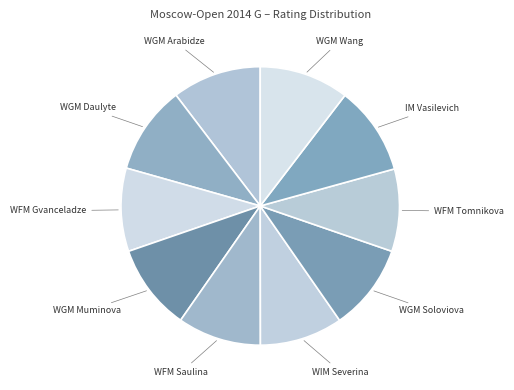

What is the largest slice in the pie chart?

WGM Wang